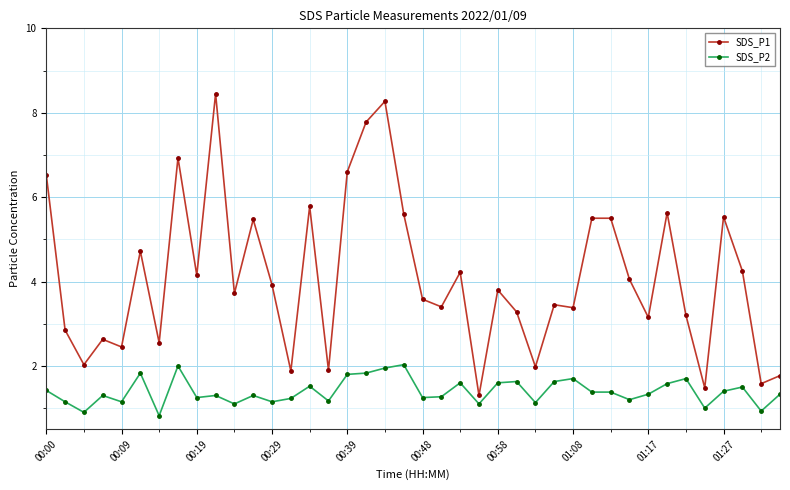

What is the value of the SDS_P2 point at the 10th from the left?

1.3